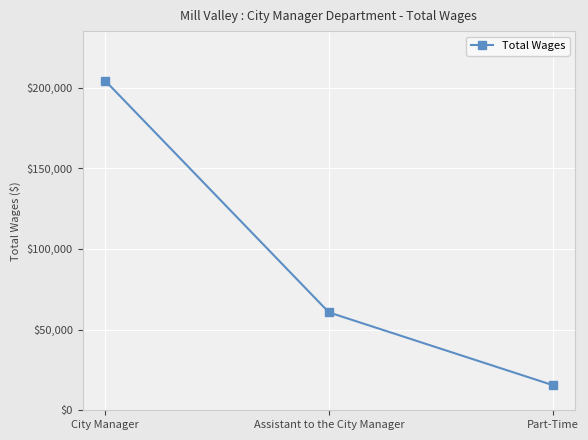

Reading left to right, transcribe all the data shown in this chart.

204348	60675	15575